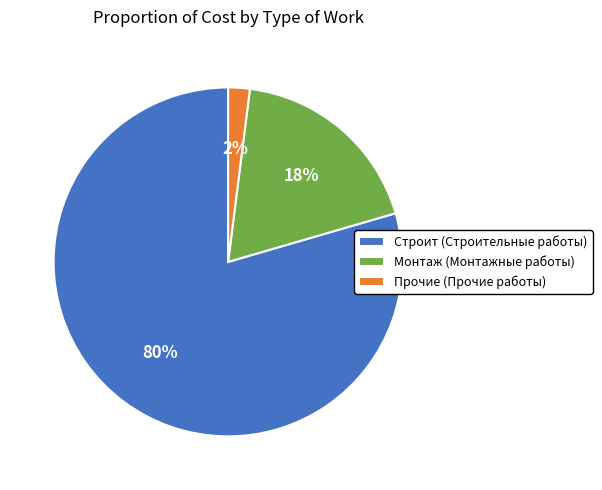

Rank the categories by value from highest to lowest.

Строит (Строительные работы), Монтаж (Монтажные работы), Прочие (Прочие работы)